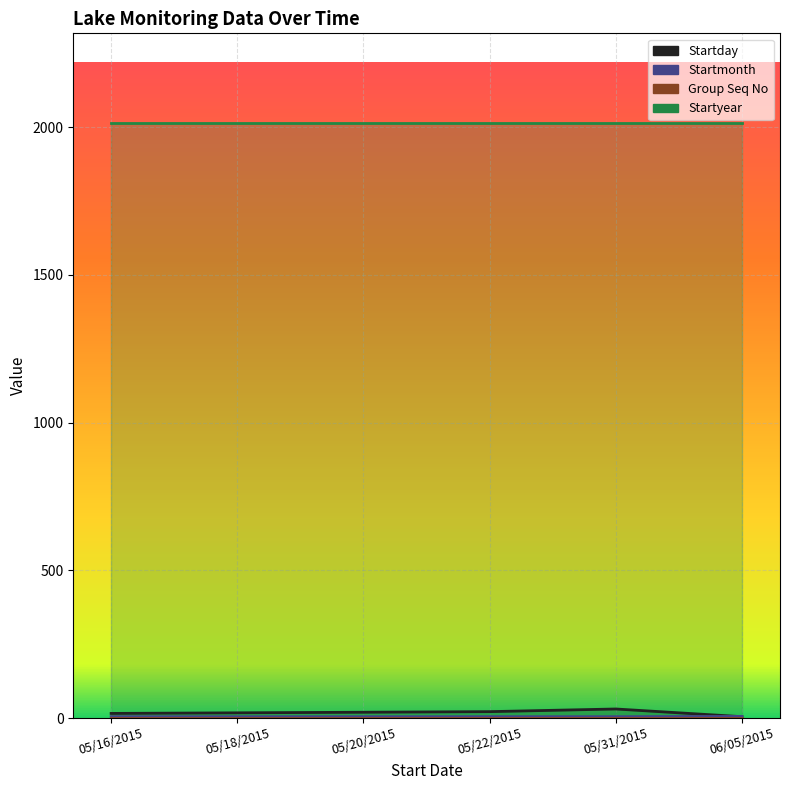

True or false: Startmonth has more than 1 interior local peaks.

False